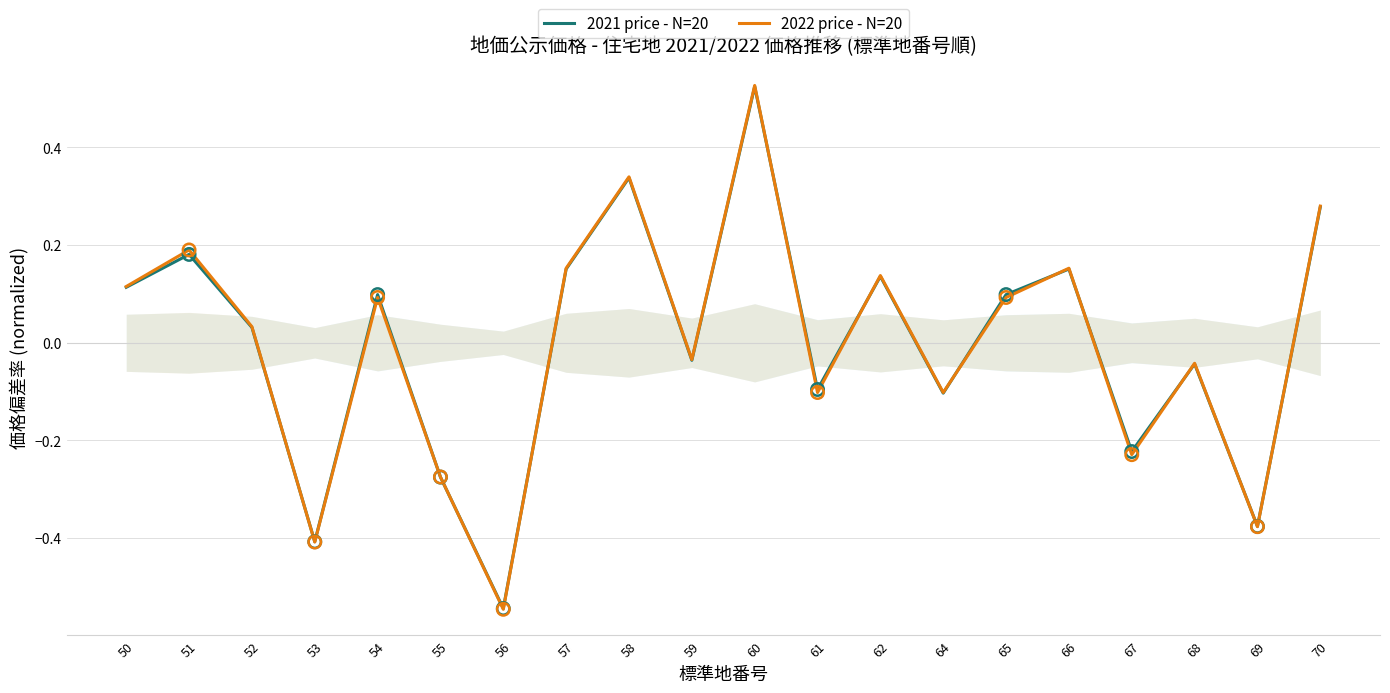

Which series contains the highest Y value?

2022 price - N=20